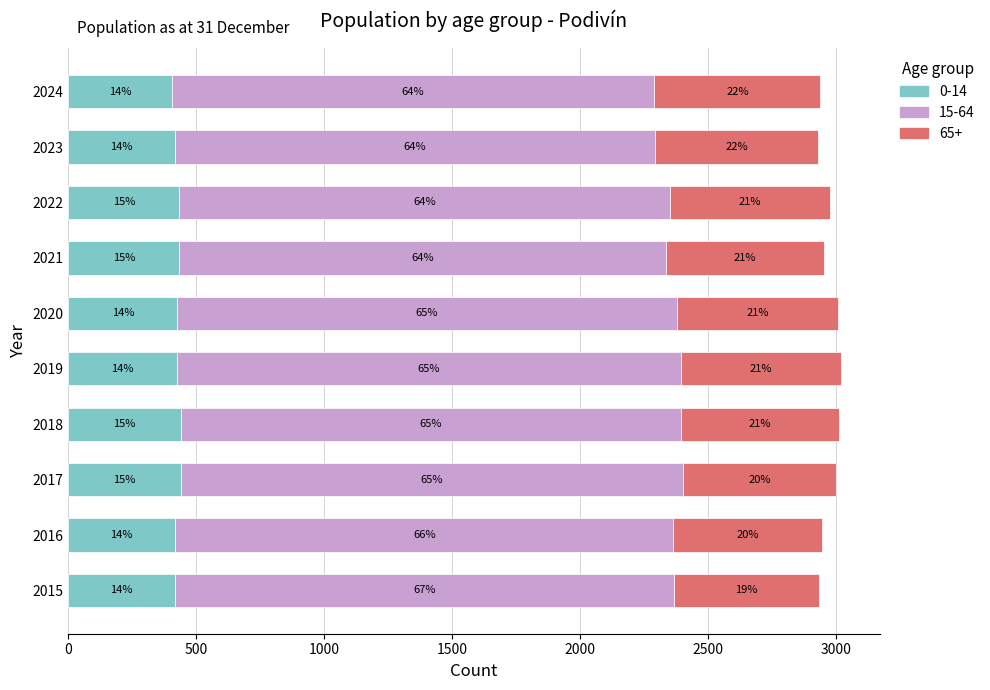

Rank the series at 2017 from highest to lowest value.

15-64, 65+, 0-14